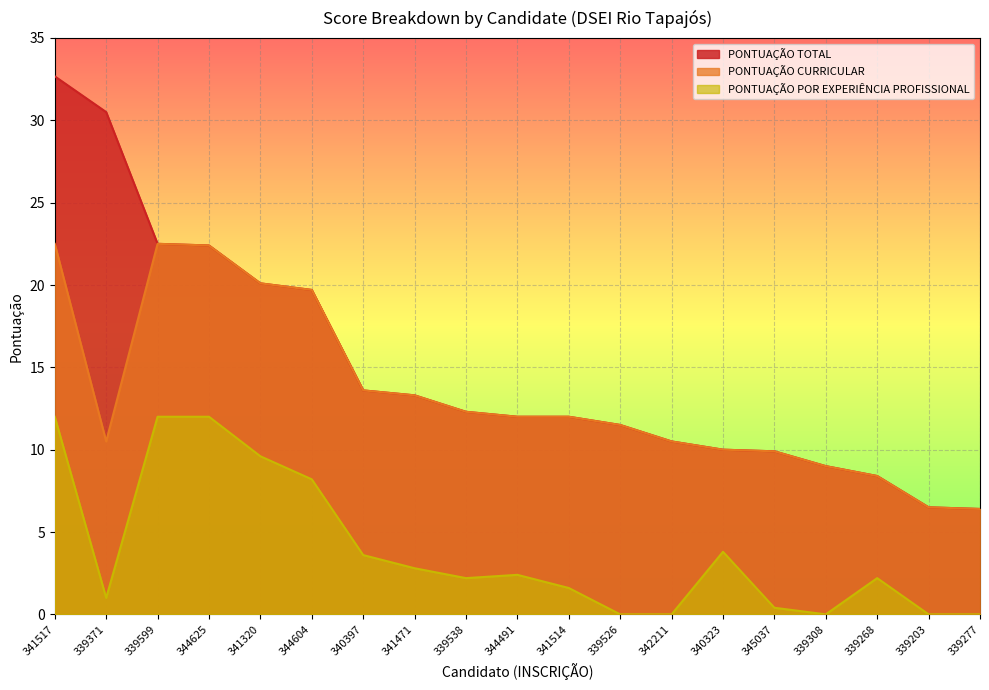

Where does the PONTUAÇÃO POR EXPERIÊNCIA PROFISSIONAL series first go above 2?

341517